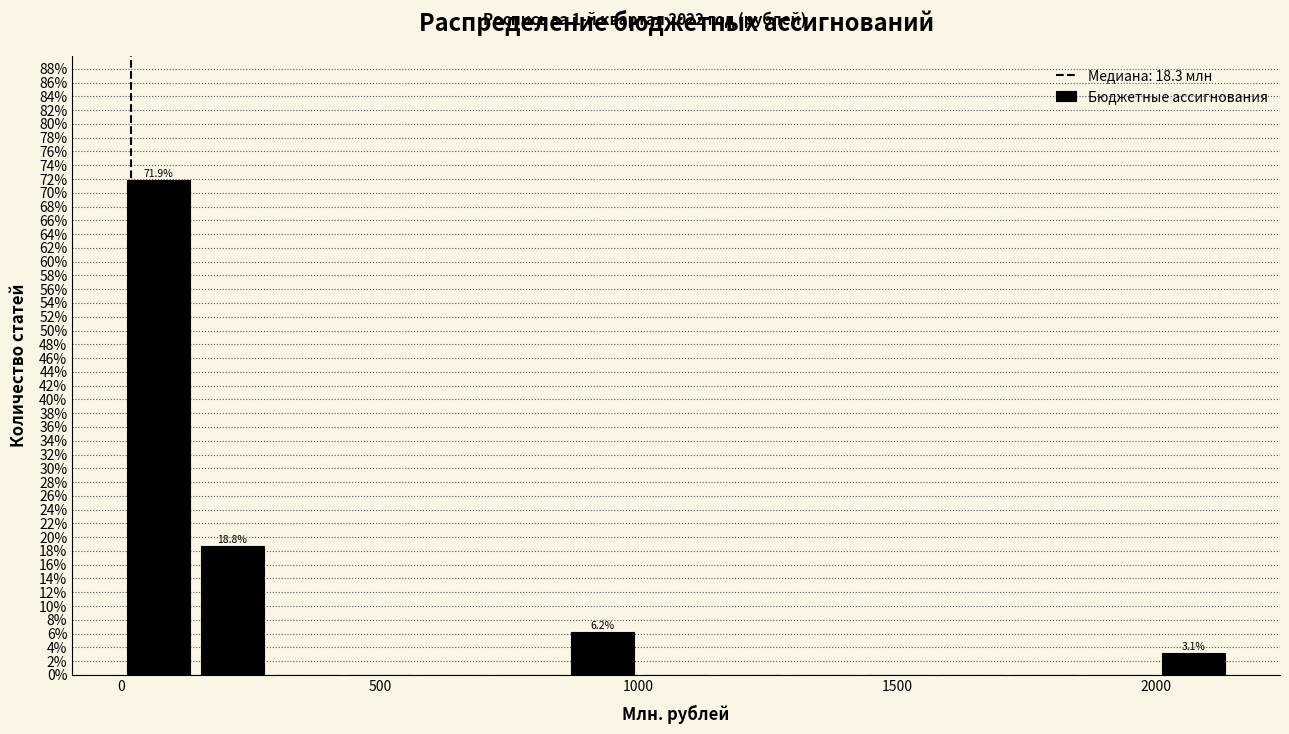

Around what value on the x-axis is the tallest bar? Give the approximate position of its centre, as read against the axis.

50